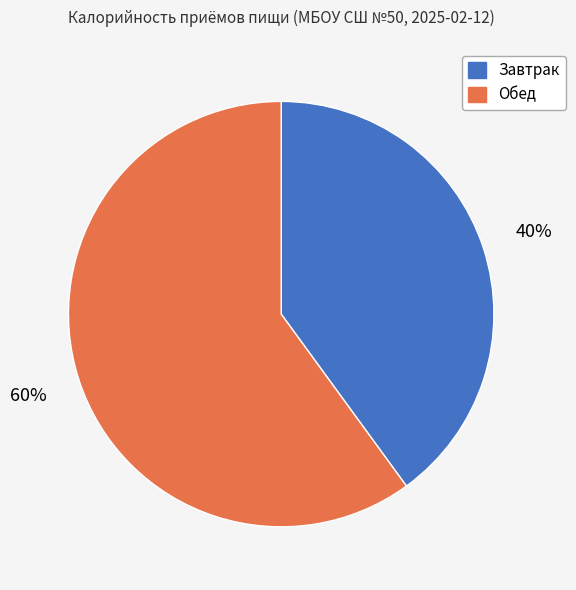

Which category accounts for the majority?

Обед